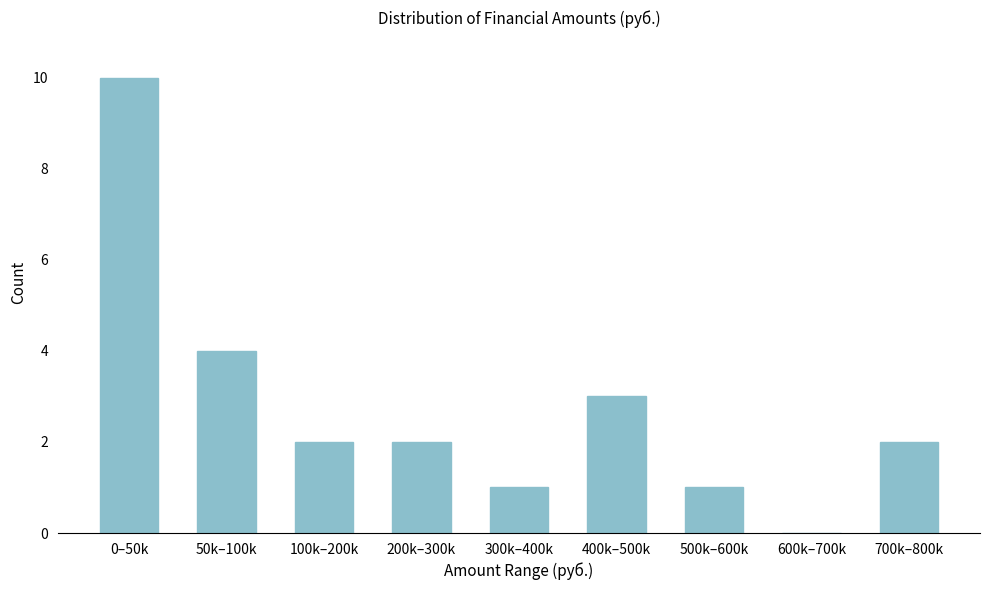

Reading right to left, what are all the values shown in this chart?

700k–800k=2	600k–700k=0	500k–600k=1	400k–500k=3	300k–400k=1	200k–300k=2	100k–200k=2	50k–100k=4	0–50k=10